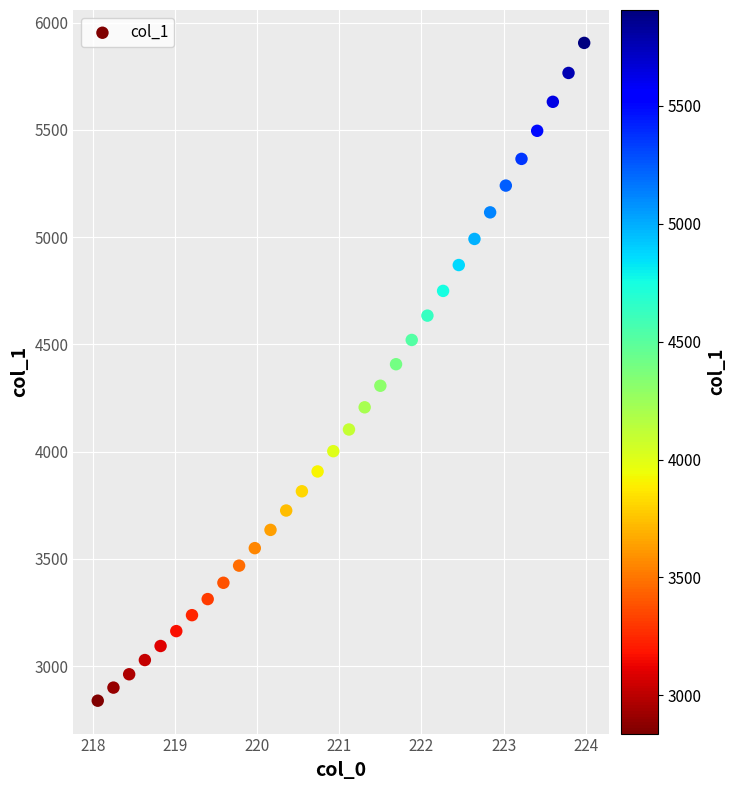

What is the range of X values (max minus min)?

5.9